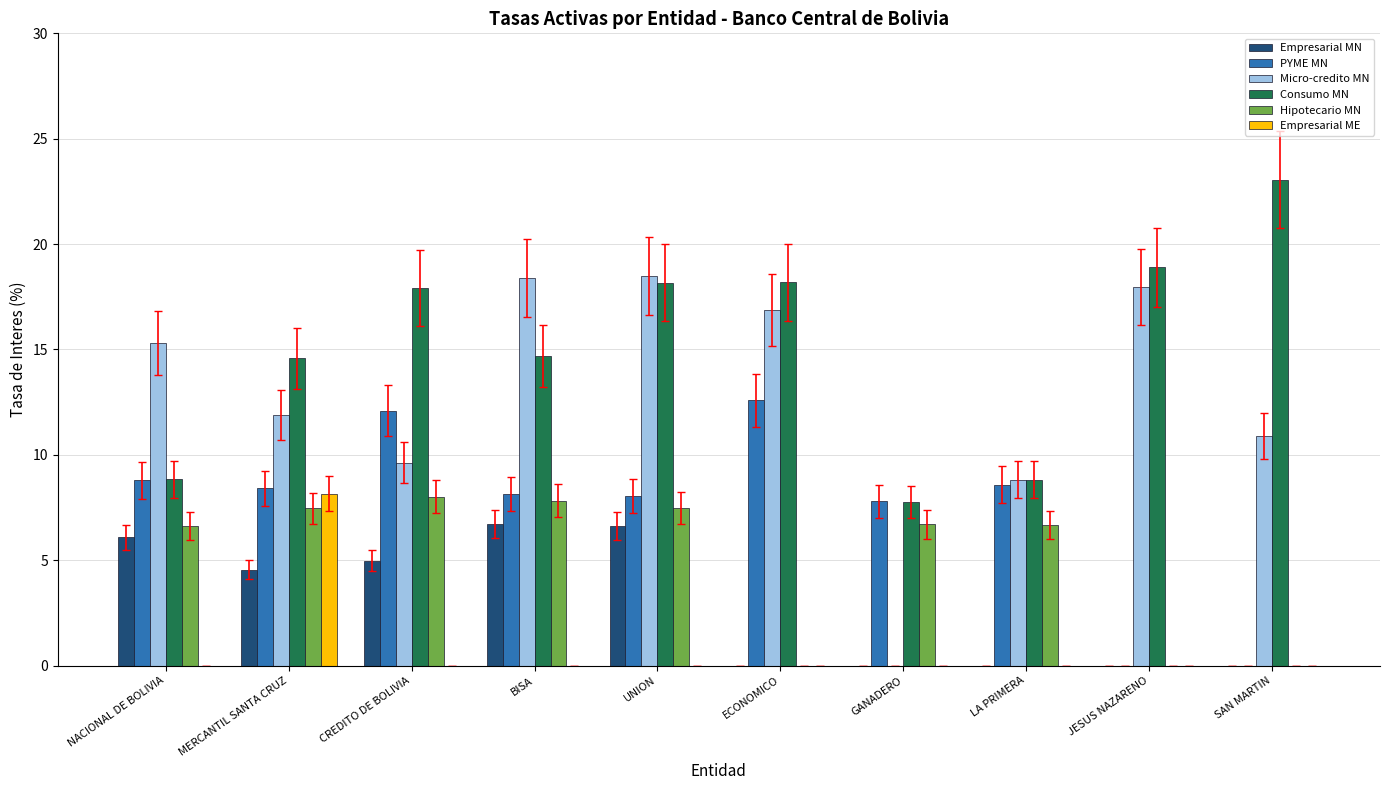

Are the bars horizontal?

No